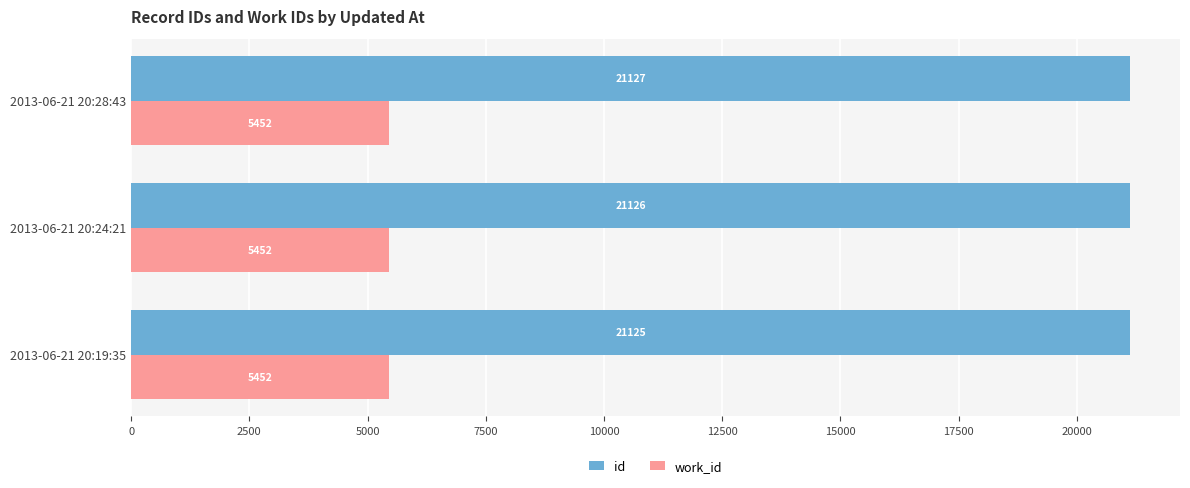

Read the work_id value at 2013-06-21 20:28:43.

5452